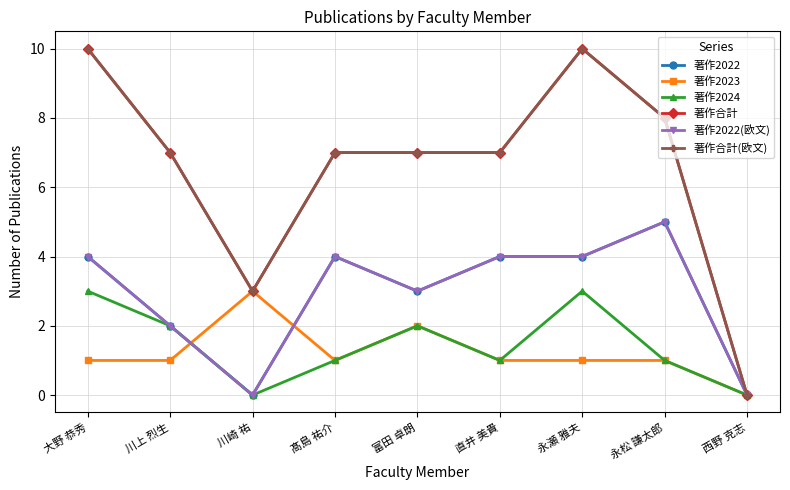

Is this an area chart (filled region under the line)?

No